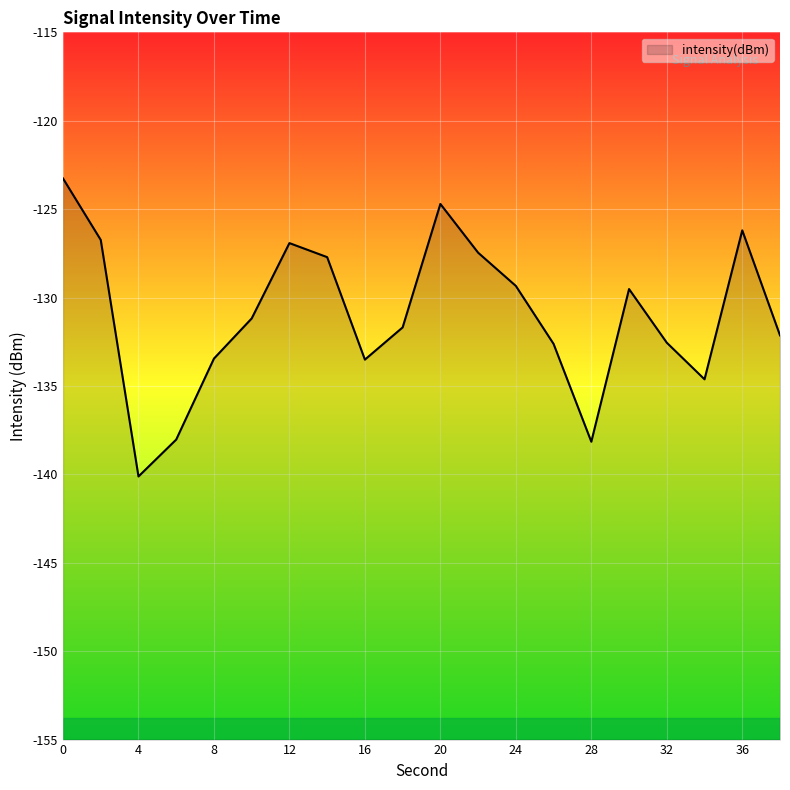

How many lines are shown in the chart?

1